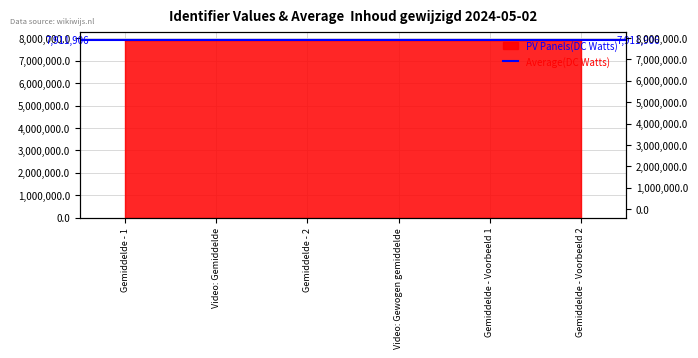

Reading right to left, list all the values displayed in this chart.

7911911	7911909	7911907	7911905	7911903	7911901